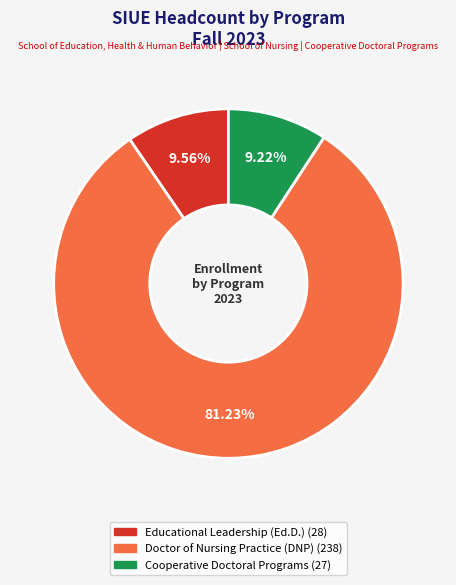

Is there any slice that represents more than half of the pie?

Yes